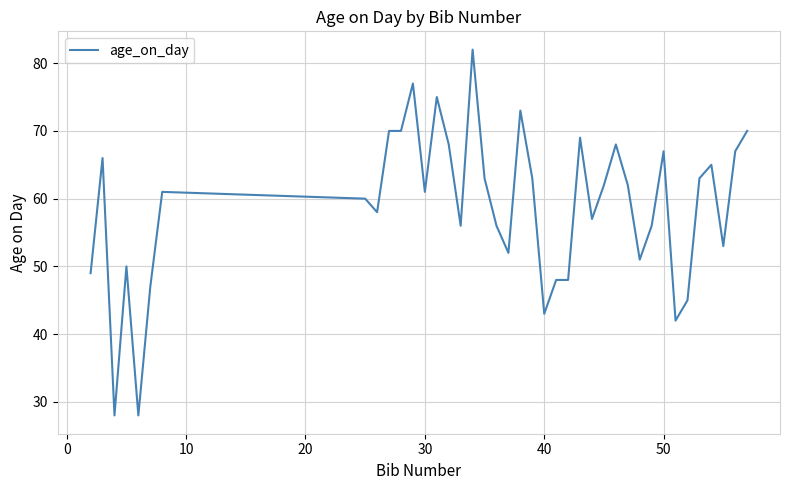

What is the maximum value shown in the chart?

82